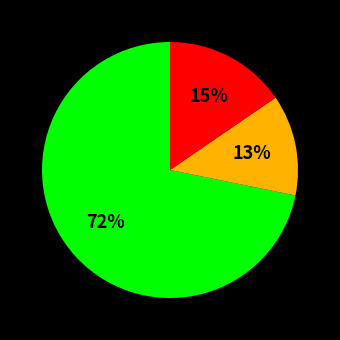

Does any single category account for the majority?

Yes